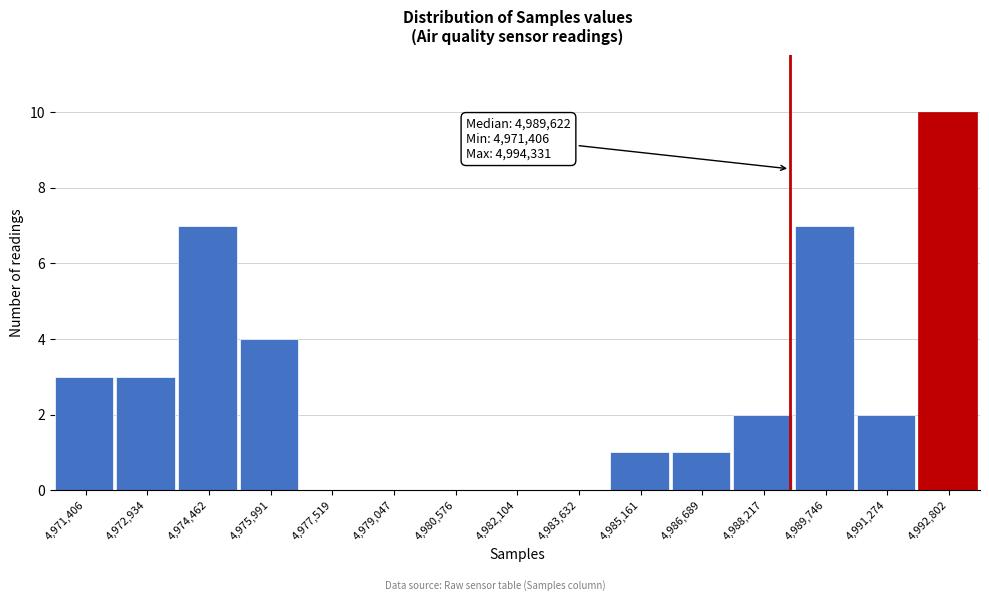

Reading left to right, extract all data points from this chart.

4,971,406=3	4,972,934=3	4,974,462=7	4,975,991=4	4,977,519=0	4,979,047=0	4,980,576=0	4,982,104=0	4,983,632=0	4,985,161=1	4,986,689=1	4,988,217=2	4,989,746=7	4,991,274=2	4,992,802=10